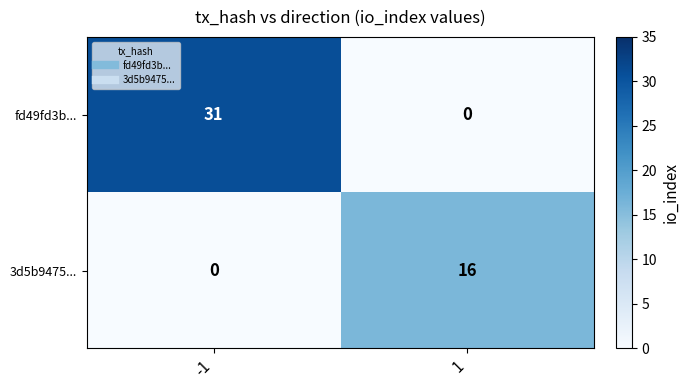

What is the spread (max minus min) of values at -1?

31